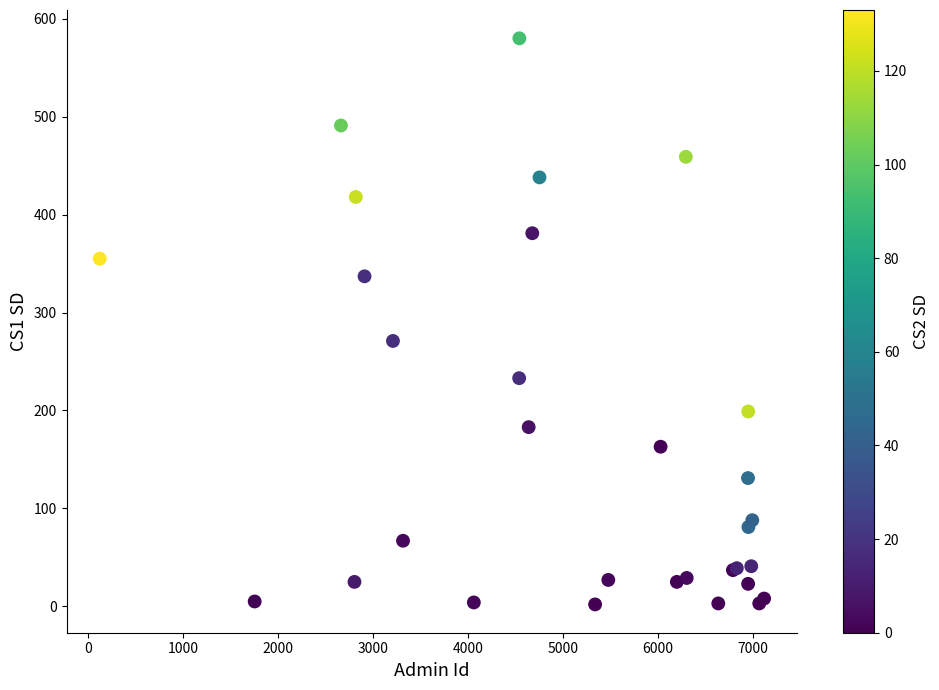

What Y value in the scatter plot is closest to 291?

271